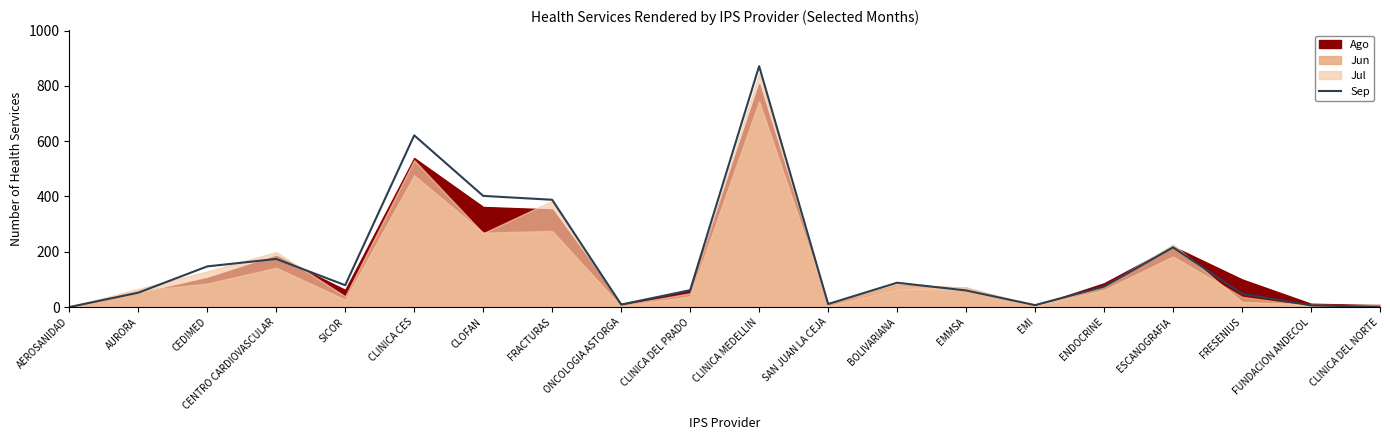

True or false: there are more than 1 points higher than both neighbors.

True